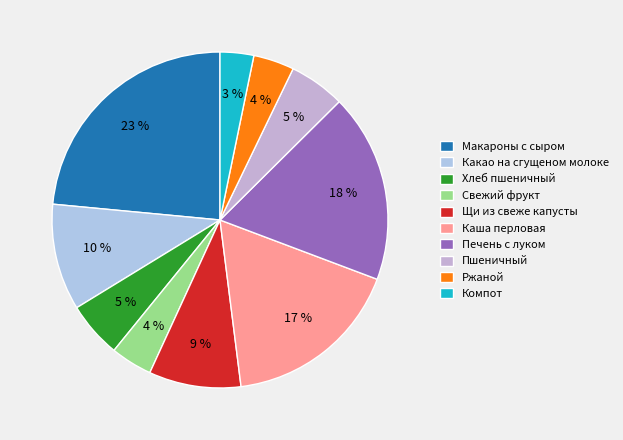

To the nearest percent, what is the difference between the Свежий фрукт and Какао на сгущеном молоке slice percentages?

6%